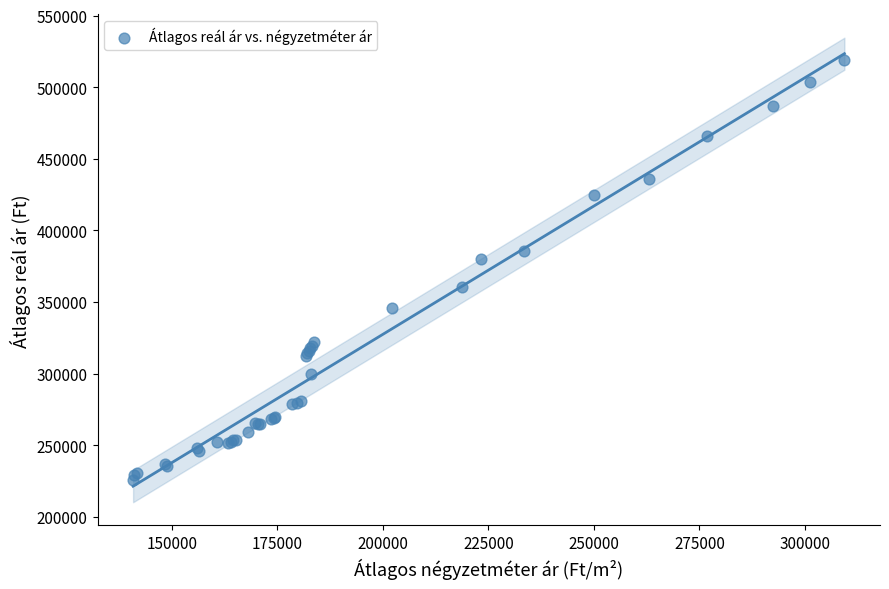

What Y value in the scatter plot is closest to 372405?

380238